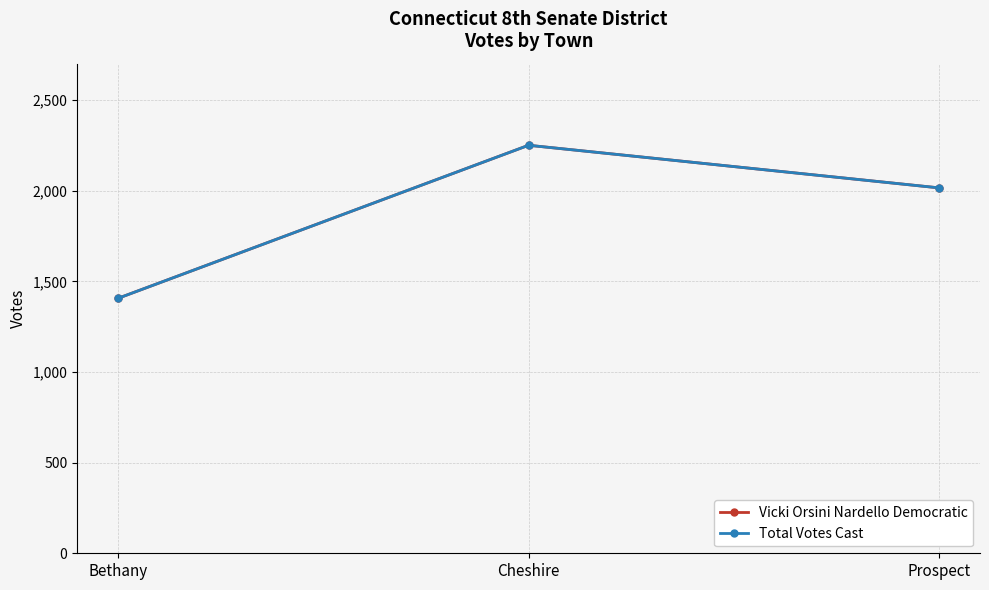

Does the chart have visible grid lines?

Yes